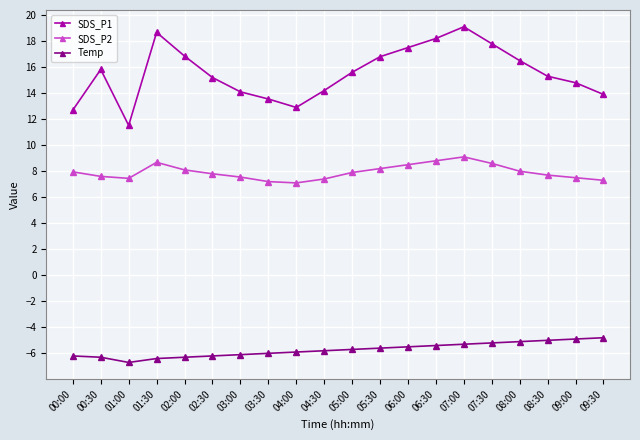

List the series in order of their peak value, highest first.

SDS_P1, SDS_P2, Temp